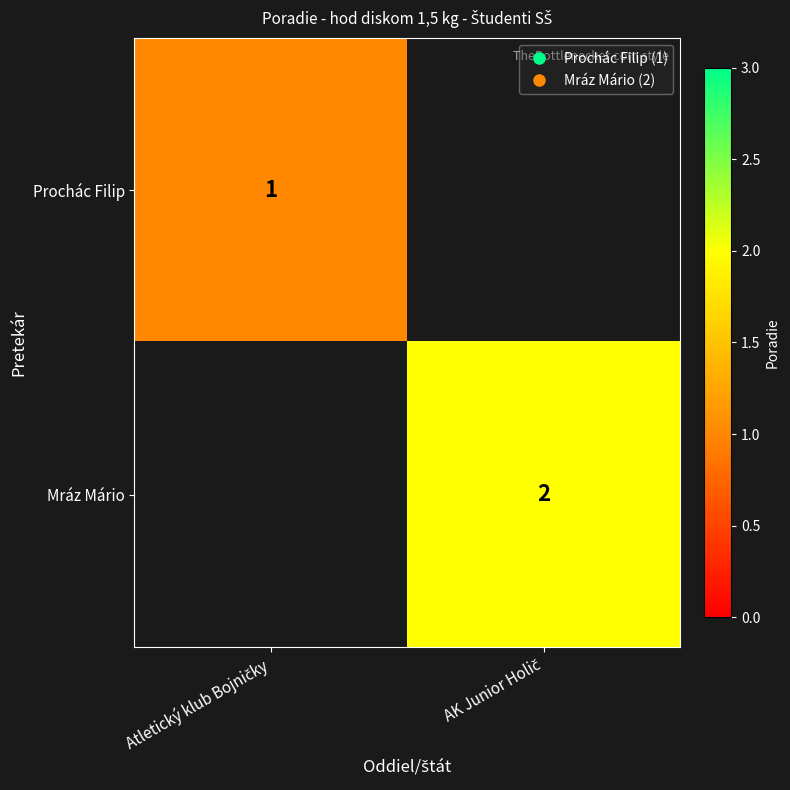

Count the number of categories in the chart.

2